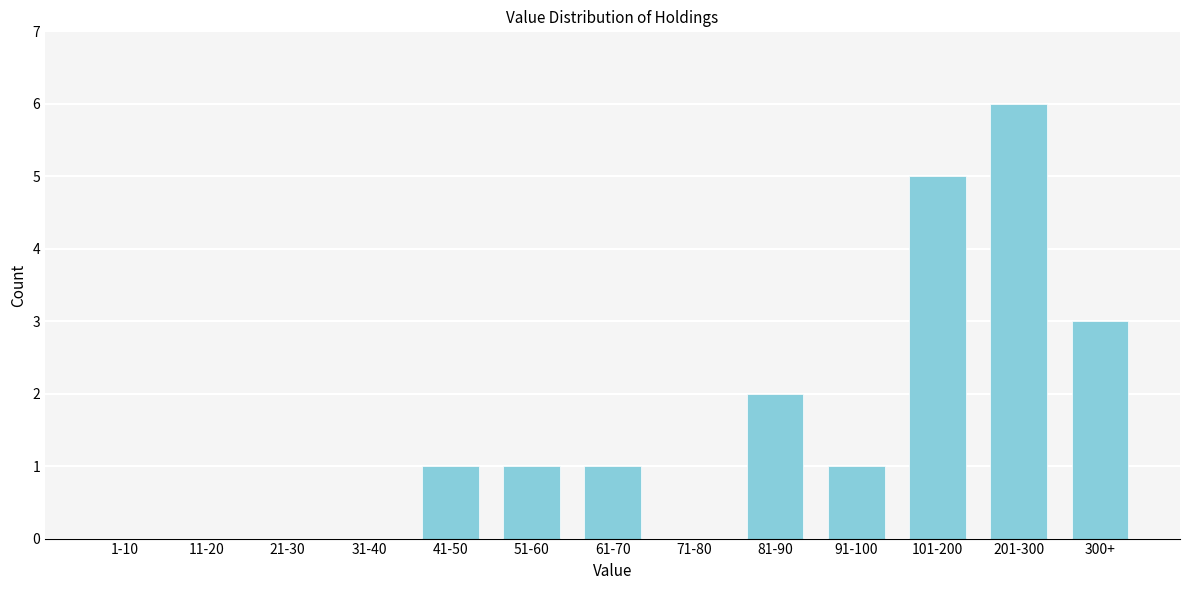

Reading left to right, list all the values displayed in this chart.

1-10=0	11-20=0	21-30=0	31-40=0	41-50=1	51-60=1	61-70=1	71-80=0	81-90=2	91-100=1	101-200=5	201-300=6	300+=3